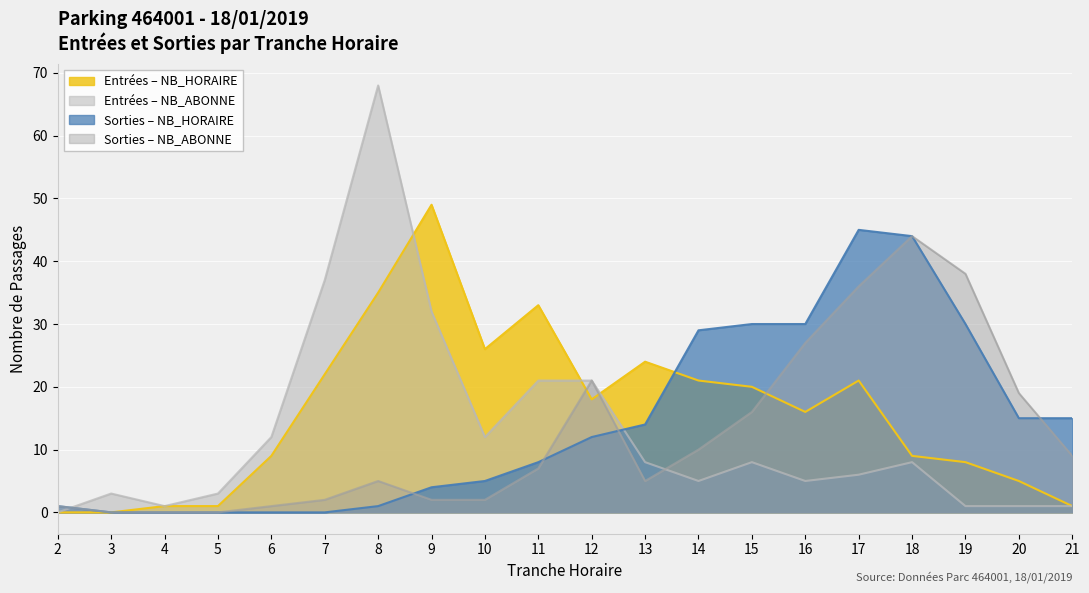

What is the spread (max minus min) of values at 5?

3